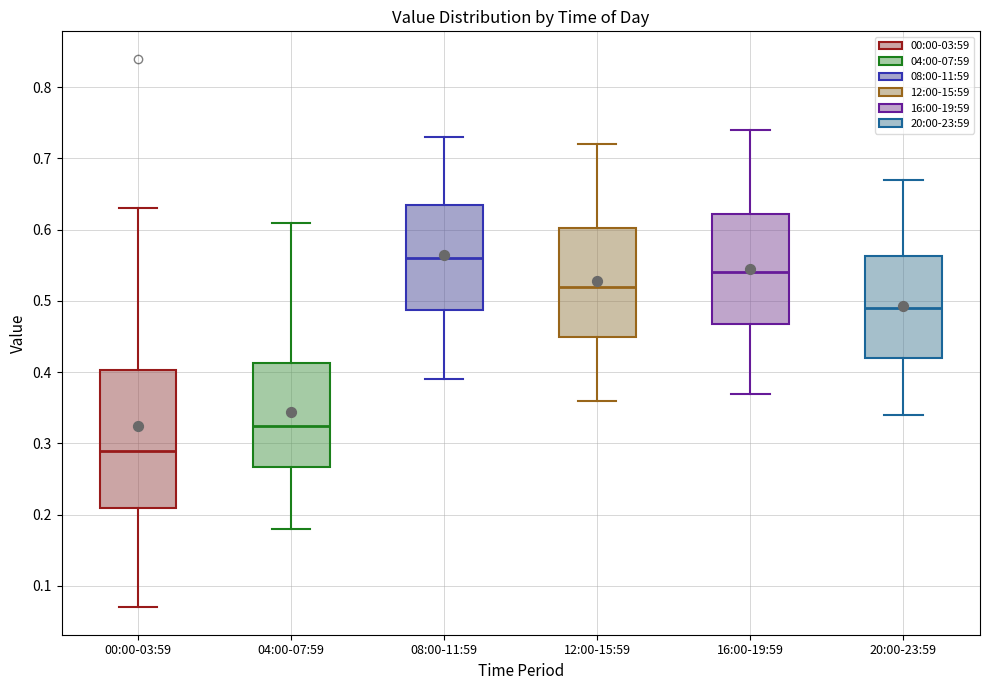

Where does the upper whisker of the box for 12:00-15:59 end on the y-axis? The values are not printed on the chart, so give them approximately, as read against the axis.

0.72